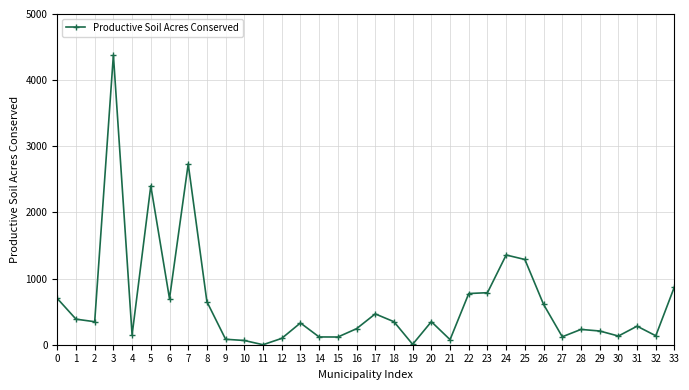

True or false: the data has more than 2 interior local peaks.

True